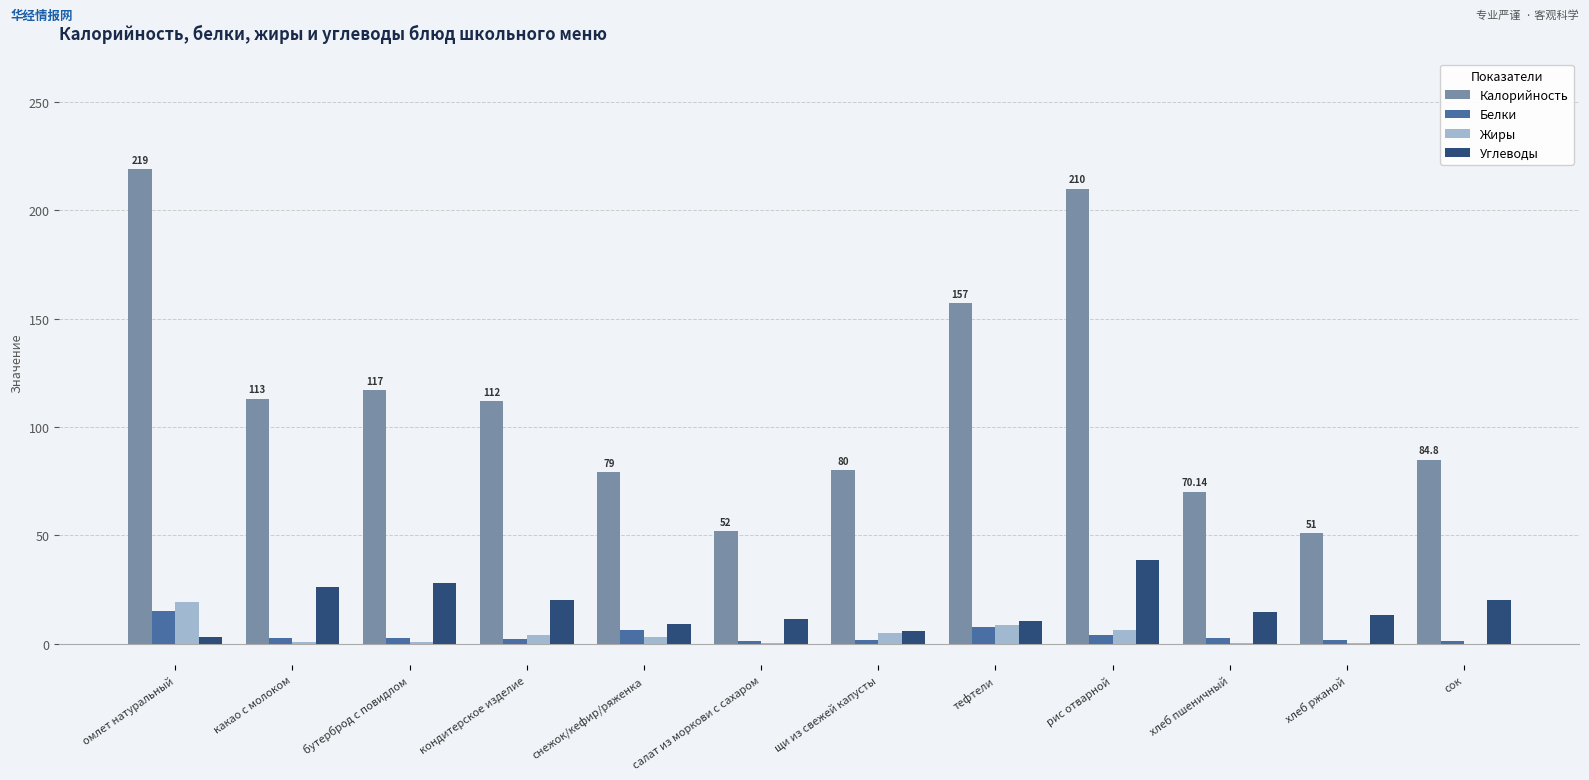

Between какао с молоком and тефтели, which series saw the biggest shift?

Калорийность